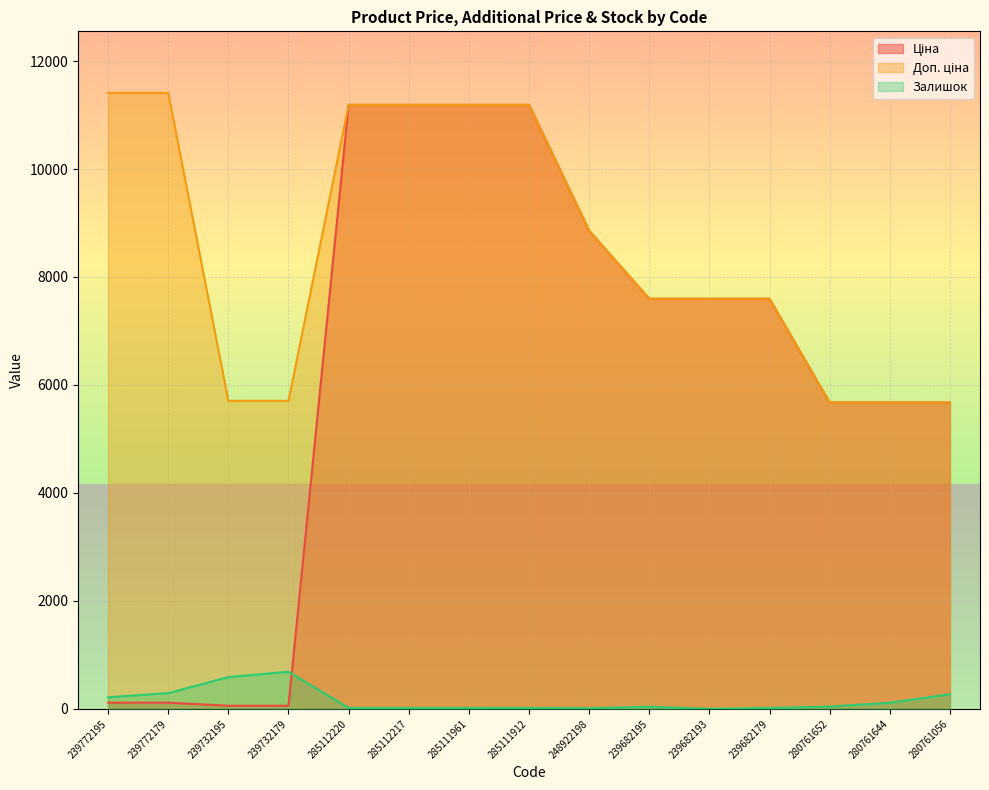

Which series changed the most between 239772179 and 285112220?

Ціна